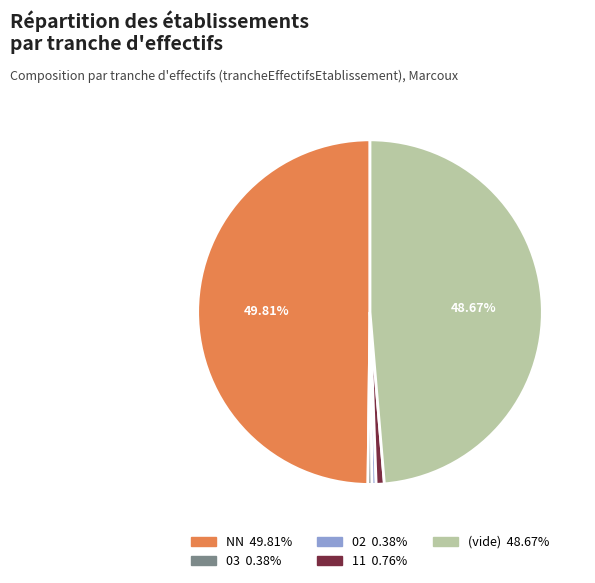

How many slices are in this pie chart?

5